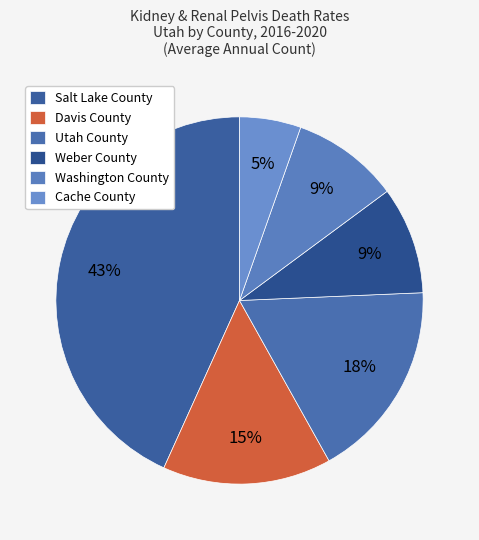

To the nearest percent, what percentage of the pie is Cache County?

5%